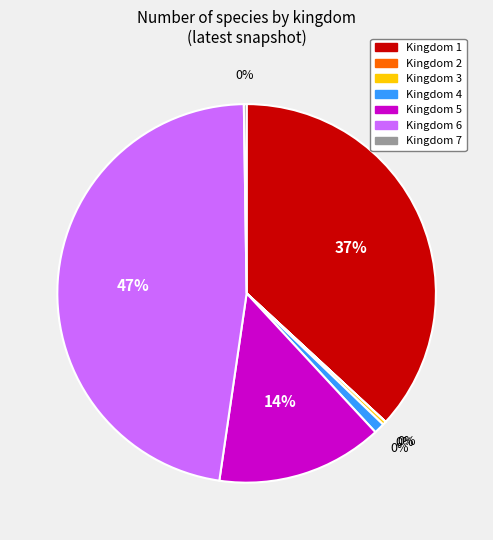

Is there any slice that represents more than half of the pie?

No